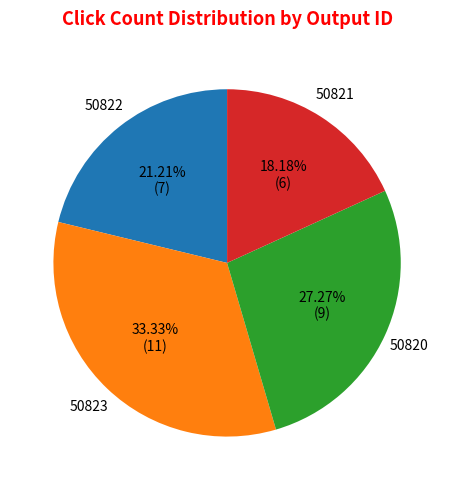

To the nearest percent, what is the combined percentage of 50823 and 50820?

61%